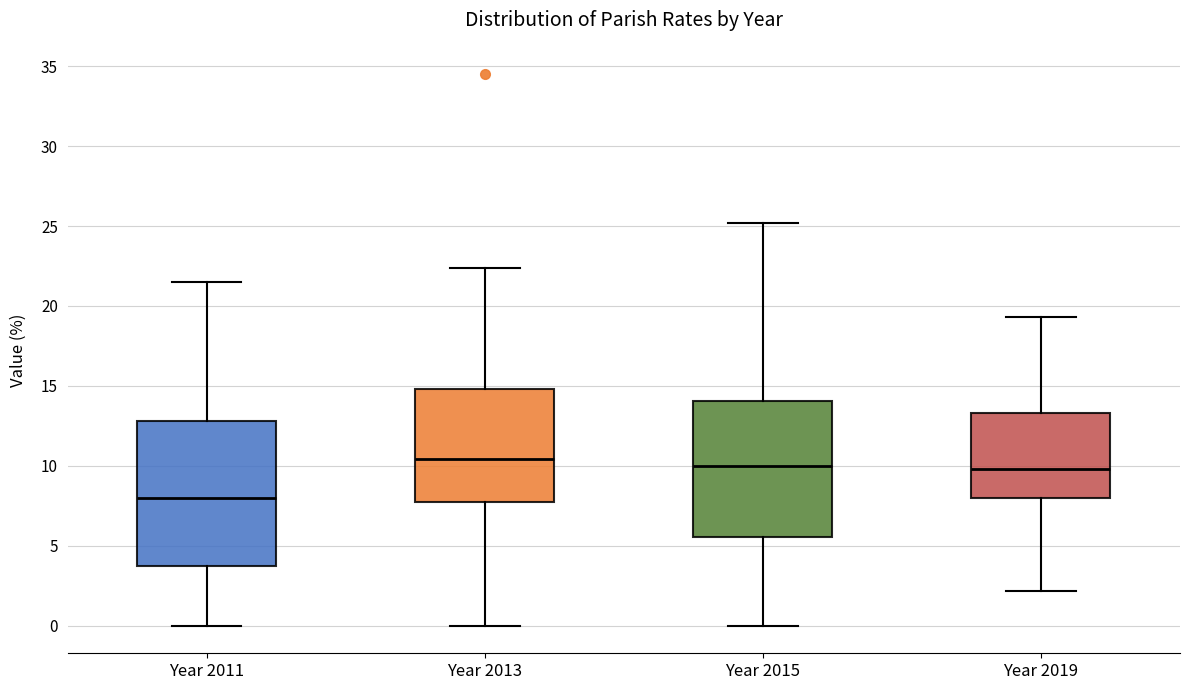

Reading left to right, read every box against the y-axis: the position of its median line, the range the box covers, and the ends of its whiskers. The values are not printed on the chart, so give them approximately, as read against the axis.

Year 2011: median 8.0, box 4.0 to 13.0, whiskers 0.0 to 21.5
Year 2013: median 10.5, box 7.5 to 15.0, whiskers 0.0 to 22.5
Year 2015: median 10.0, box 5.5 to 14.0, whiskers 0.0 to 25.0
Year 2019: median 10.0, box 8.0 to 13.5, whiskers 2.0 to 19.5